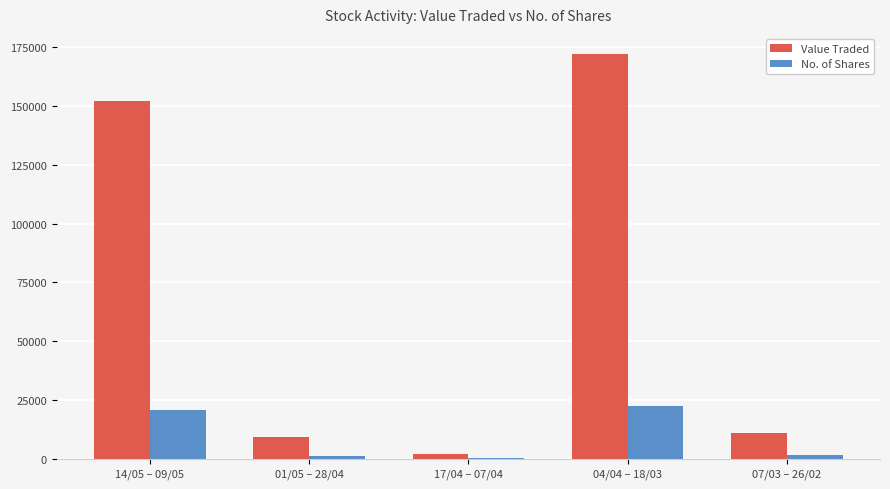

True or false: Value Traded has a value of 151952 at 14/05 – 09/05.

True